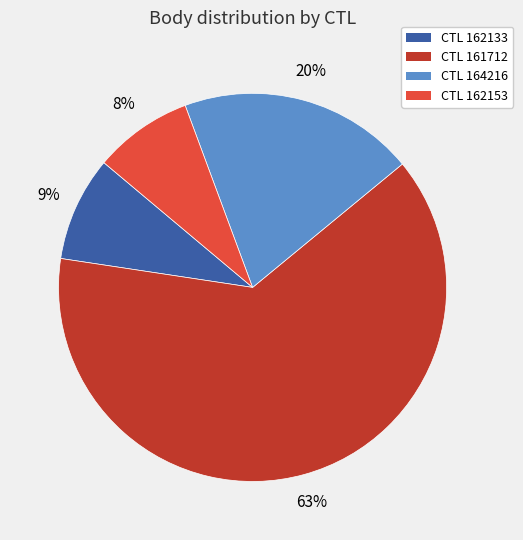

Which slice is the largest?

CTL 161712